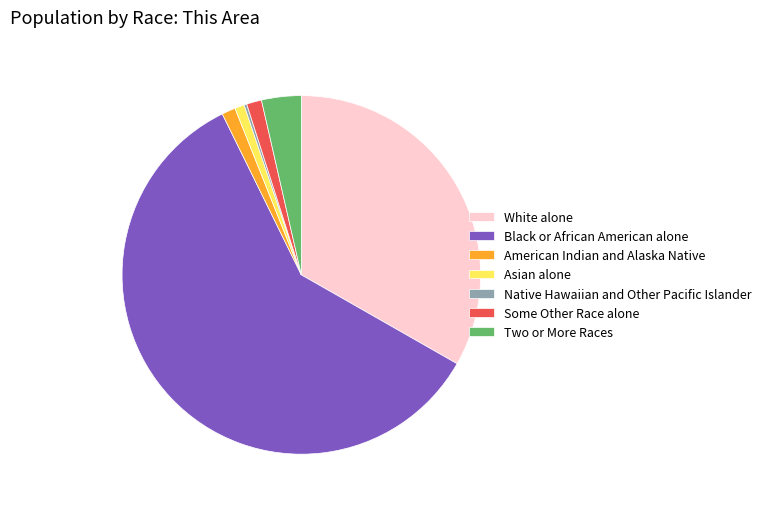

Which has a higher value, Asian alone or White alone?

White alone